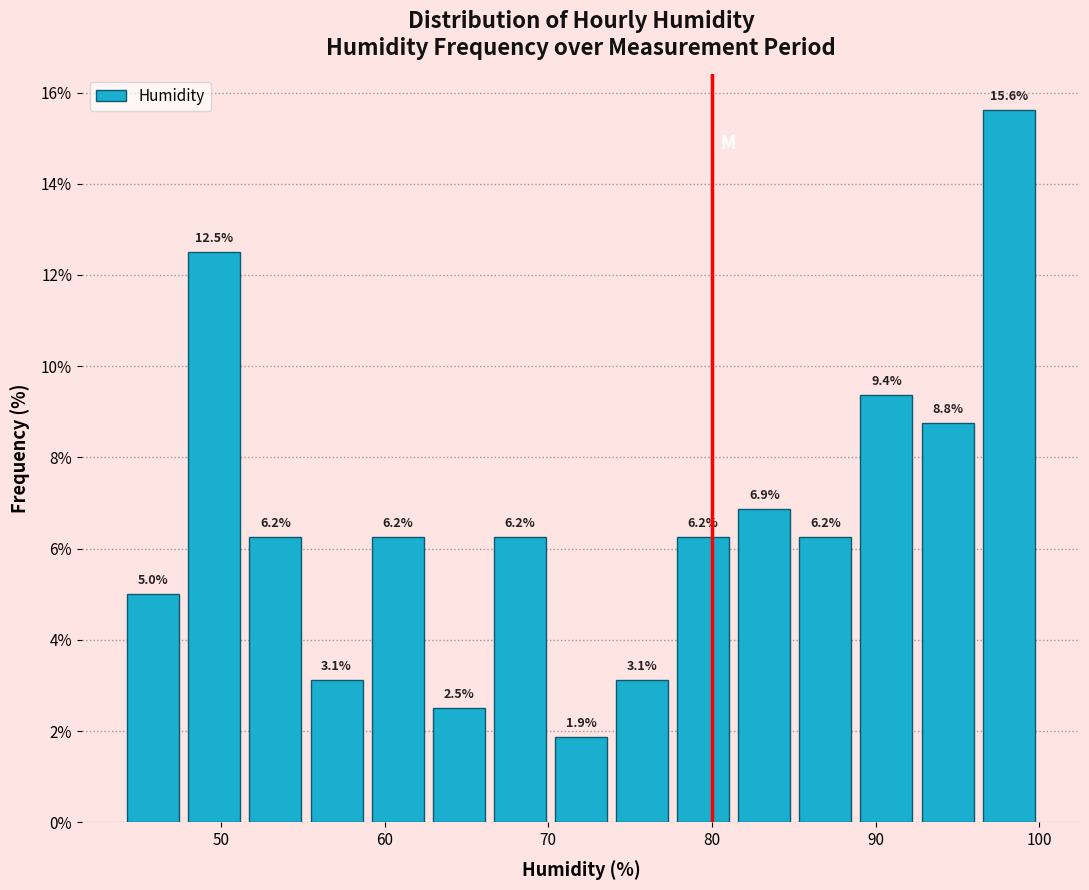

Read against the x-axis, roughly where is the centre of the tallest bar?

98